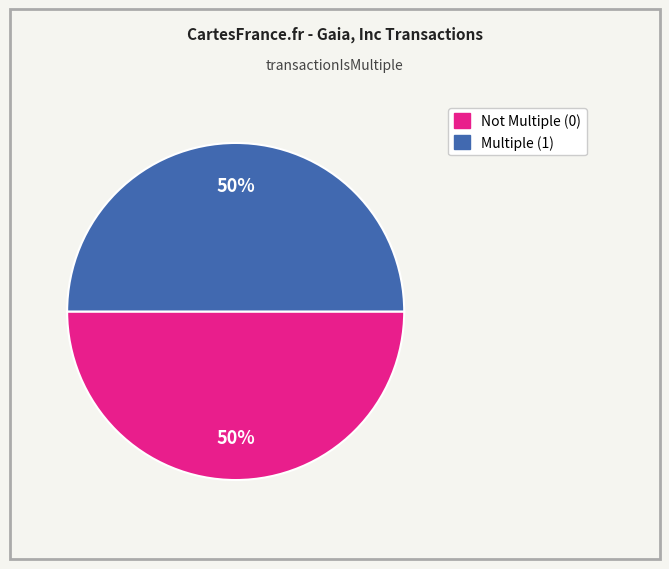

To the nearest percent, what is the average slice percentage?

50%